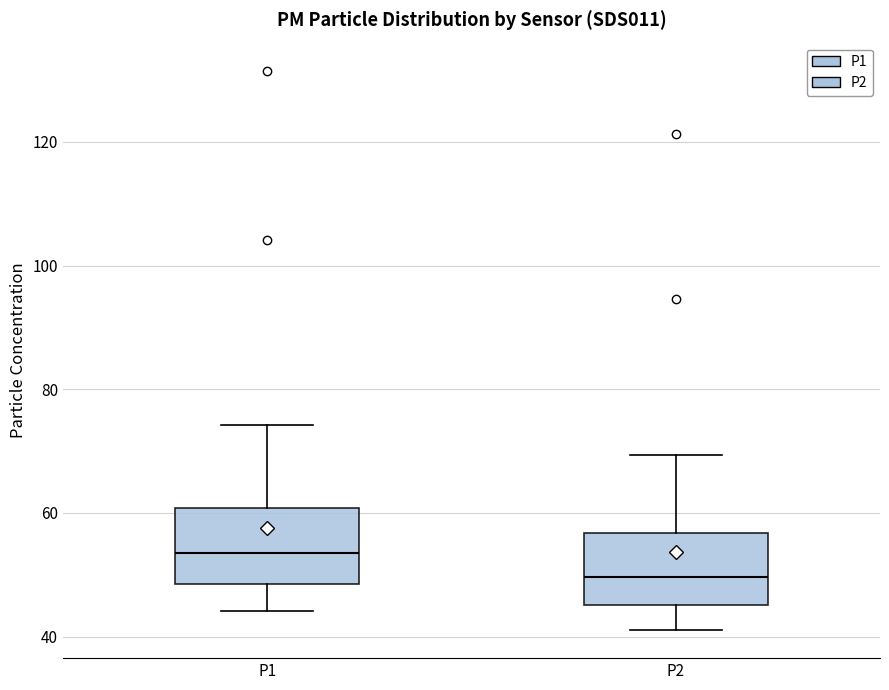

Which box's median line is the highest?

P1